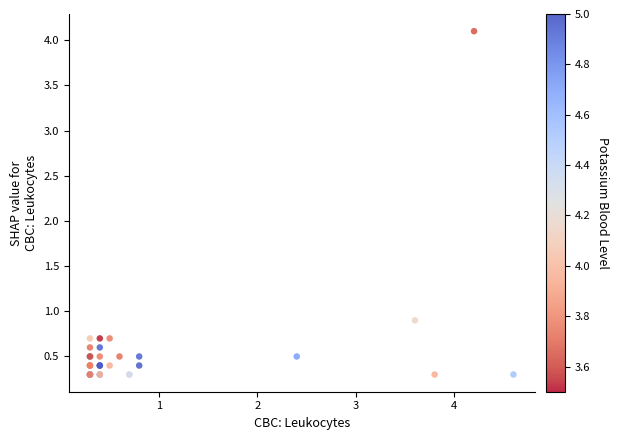

What Y value in the scatter plot is closest to 2?

0.9